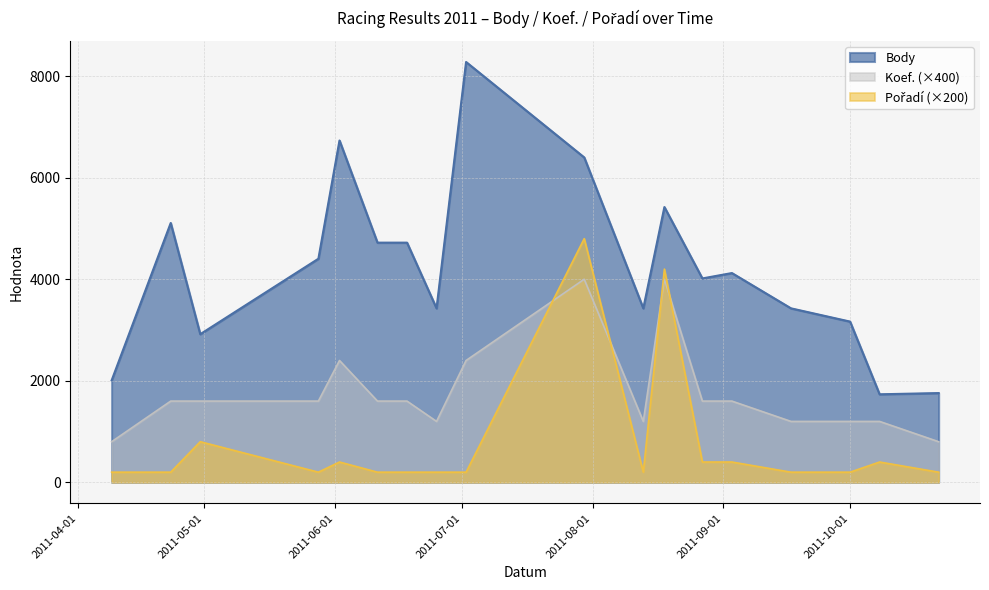

What is the difference between the second highest and minimum values in the Pořadí series?

4000